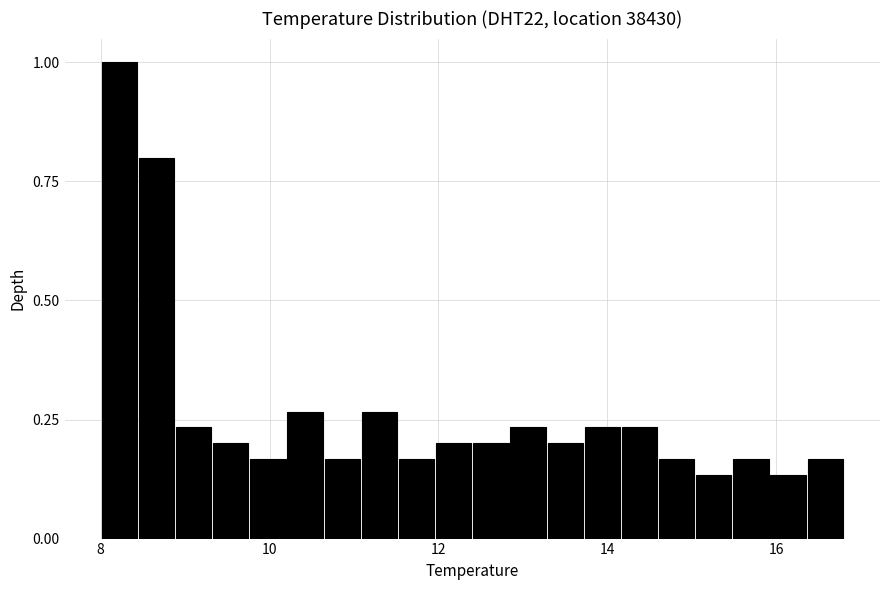

Read against the x-axis, roughly where is the centre of the tallest bar?

8.2